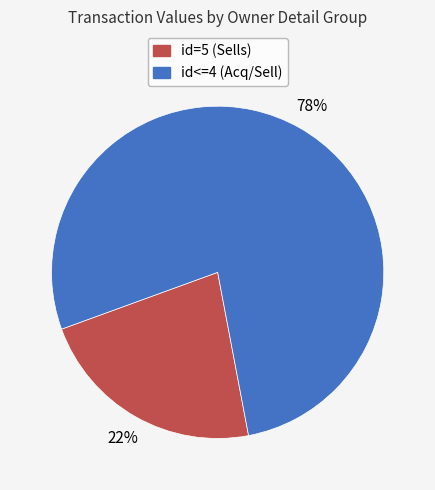

Is there a majority slice in this chart?

Yes